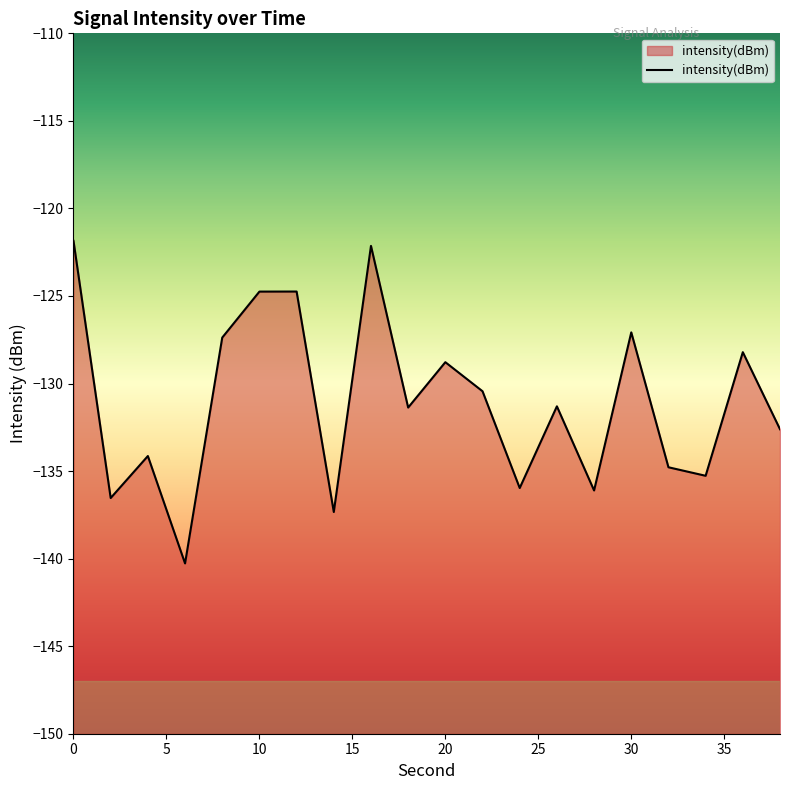

Does the chart have visible grid lines?

No